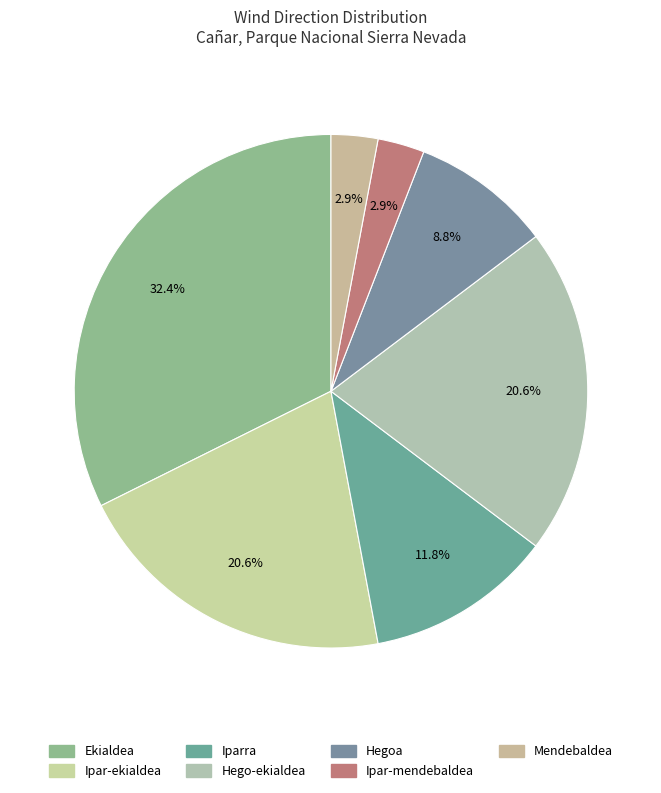

Is the sum of Ipar-ekialdea and Ipar-mendebaldea greater than half?

No